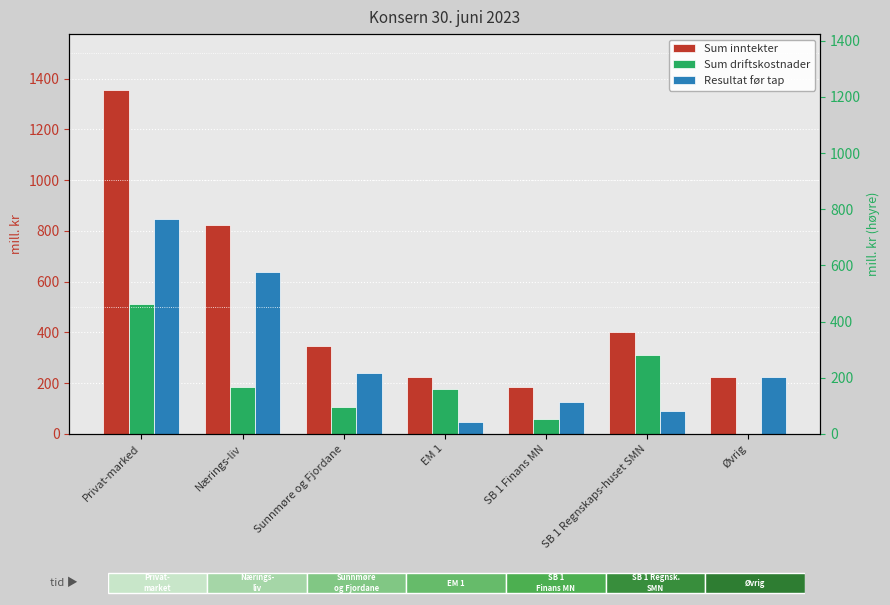

What is the total value across all series at SB 1 Finans MN?

372